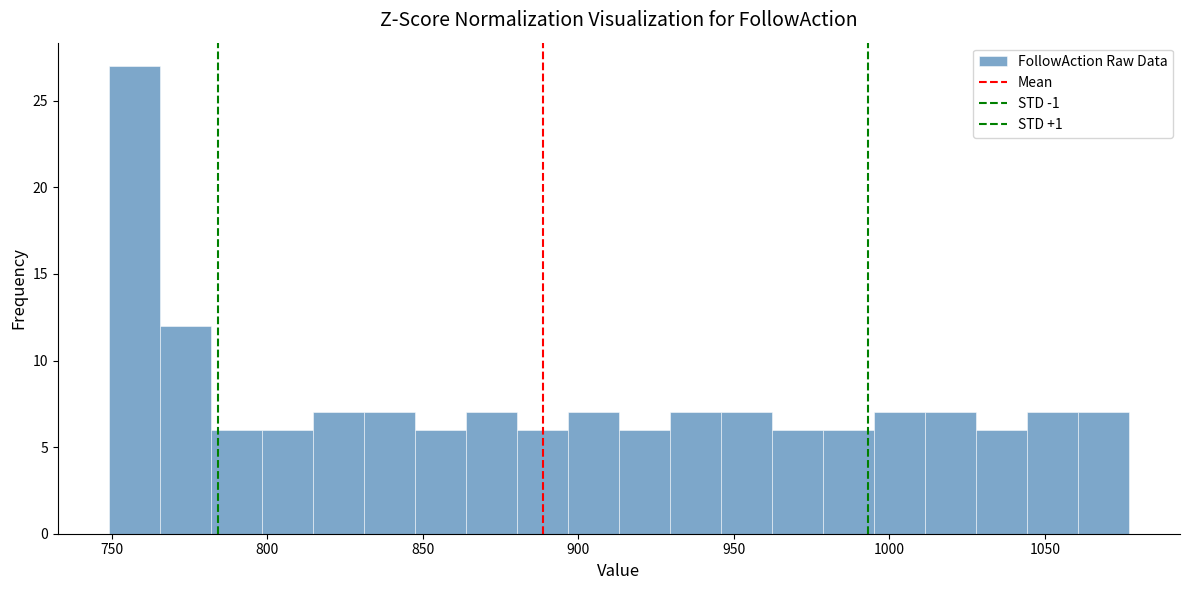

Around what value on the x-axis is the tallest bar? Give the approximate position of its centre, as read against the axis.

755